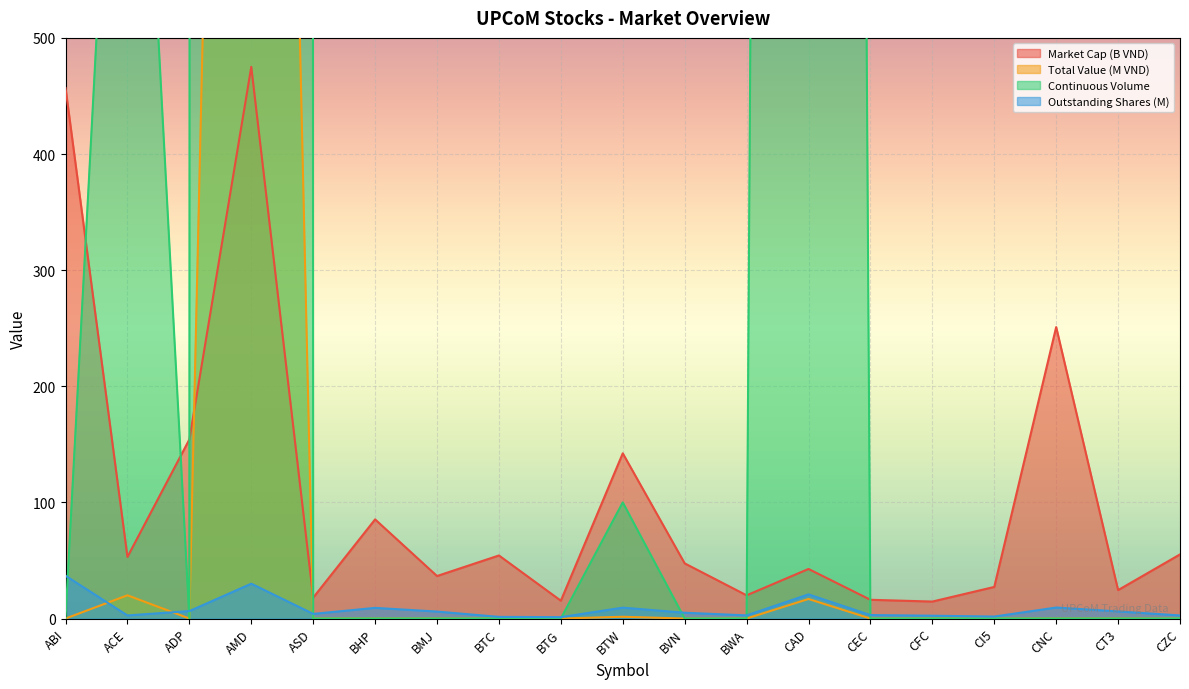

True or false: Total Value (M VND) and Continuous Volume intersect in this chart.

False